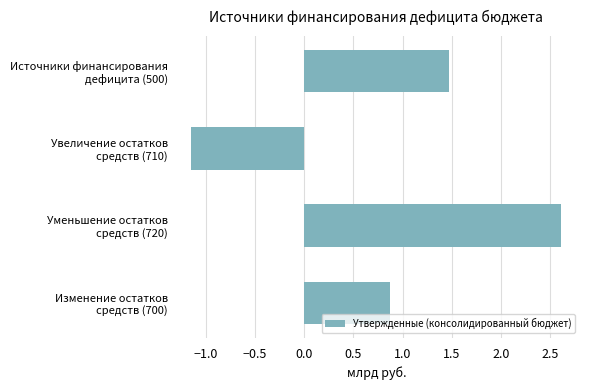

Rank the categories by value from highest to lowest.

Уменьшение остатков
средств (720), Источники финансирования
дефицита (500), Изменение остатков
средств (700), Увеличение остатков
средств (710)